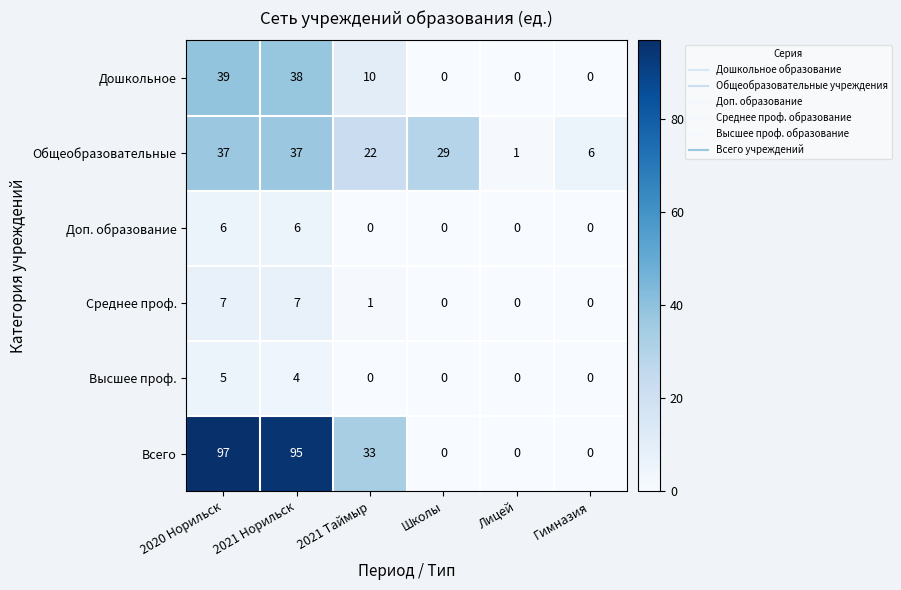

What is the sum of the Общеобразовательные values at 2021 Таймыр and Гимназия?

28